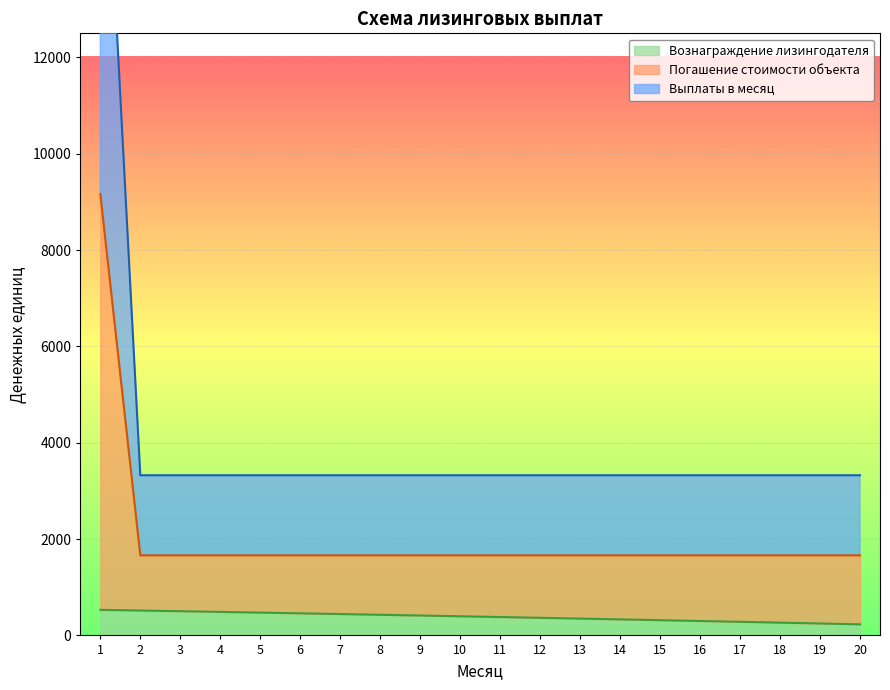

True or false: Погашение стоимости объекта and Выплаты в месяц intersect in this chart.

False